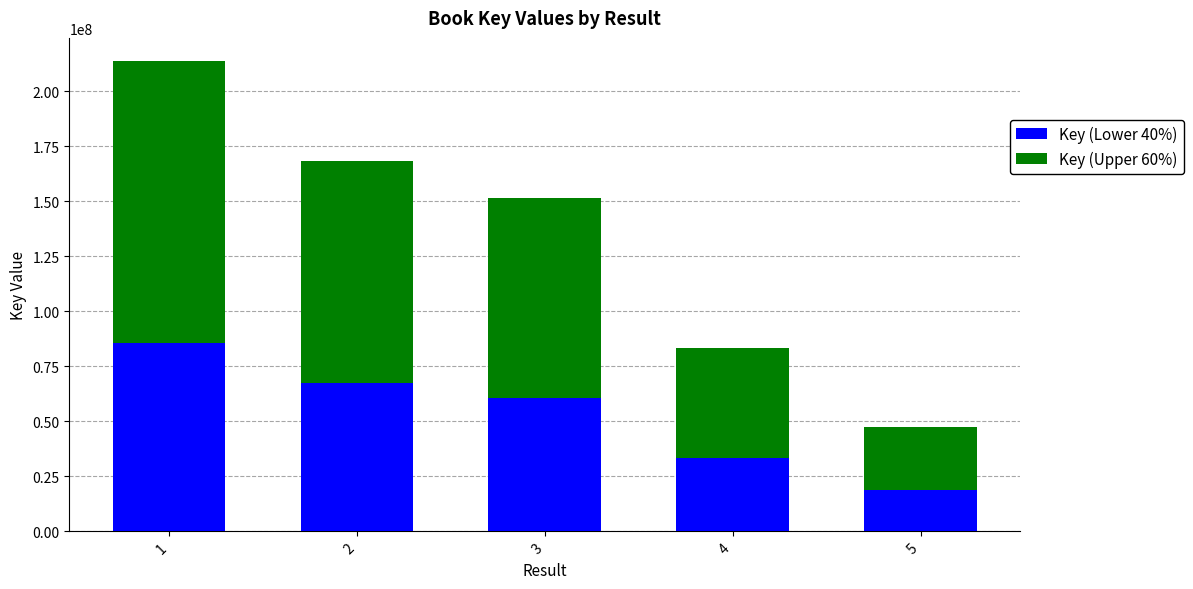

What is the maximum value for Key (Lower 40%)?

85409607